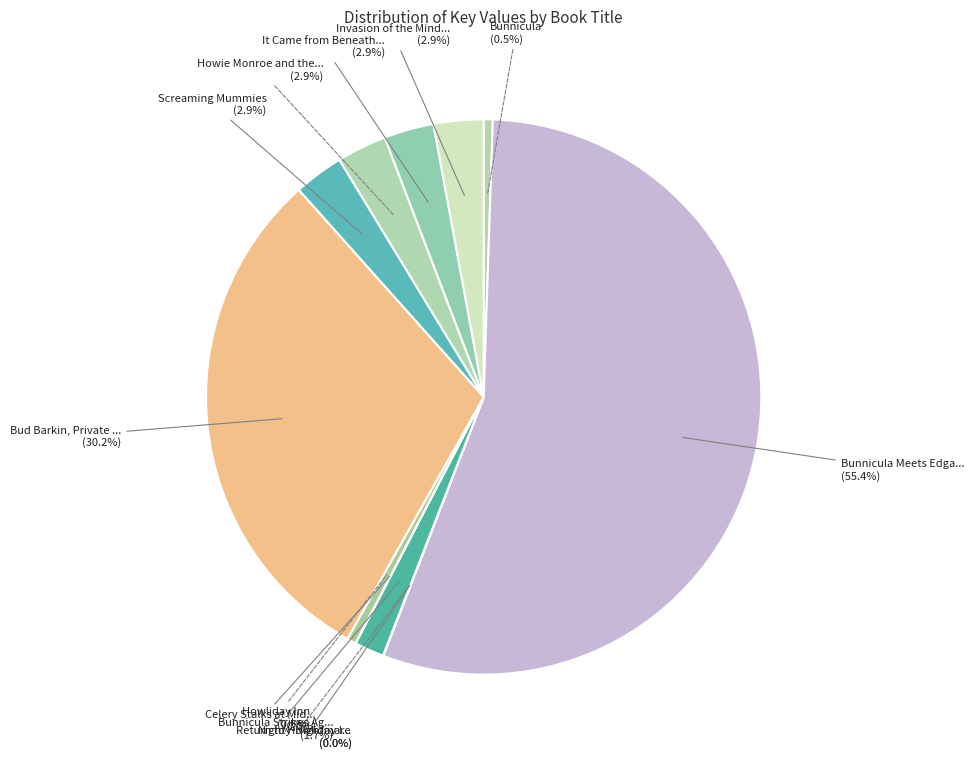

Is there any slice that represents more than half of the pie?

Yes